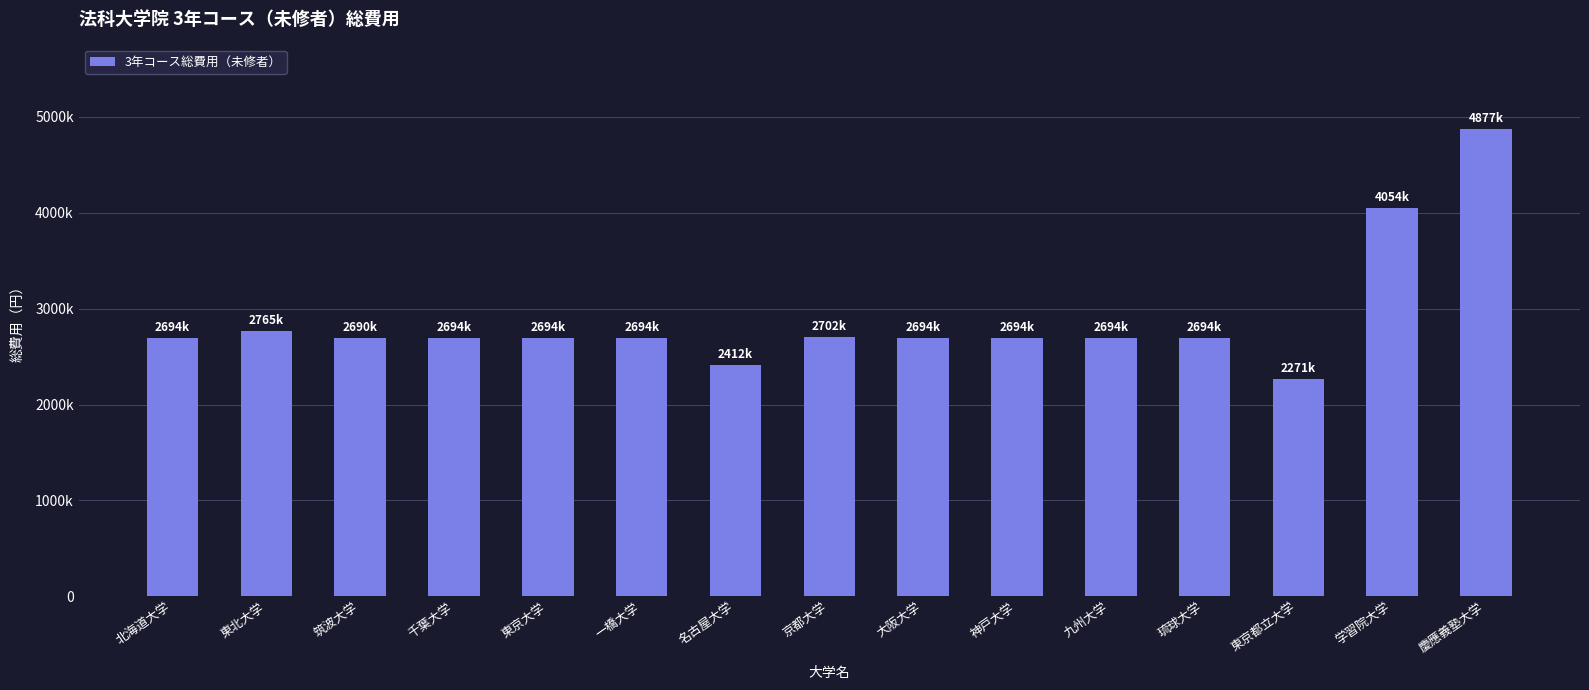

What is the smallest value displayed?

2271000